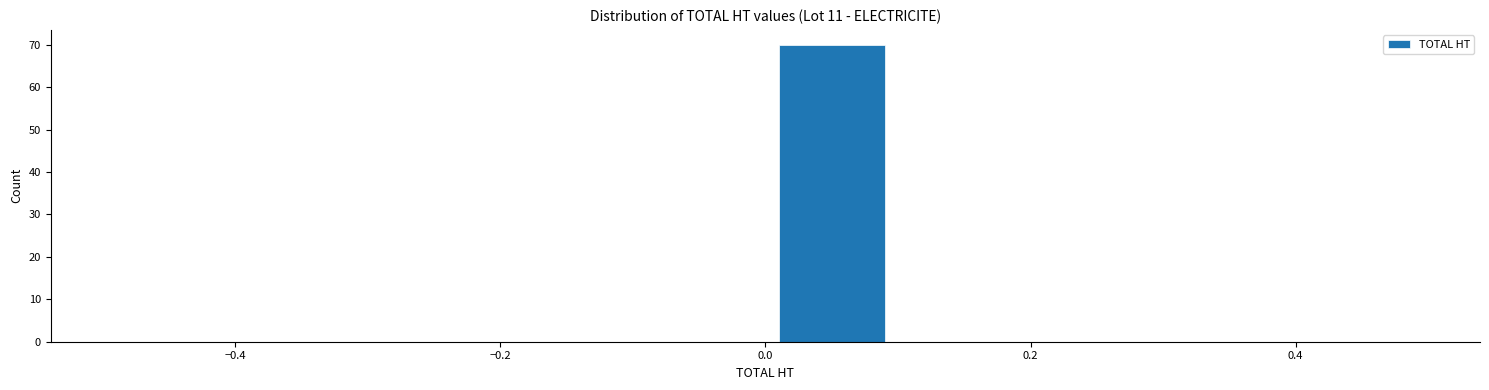

Reading left to right, list every bar in this chart as the range it spans on the x-axis followed by its height. The values are not printed on the chart, so give them approximately, as read against the axis.

-0.5 to -0.4: 0
-0.4 to -0.3: 0
-0.3 to -0.2: 0
-0.2 to -0.1: 0
-0.1 to 0.0: 0
0.0 to 0.1: 70
0.1 to 0.2: 0
0.2 to 0.3: 0
0.3 to 0.4: 0
0.4 to 0.5: 0